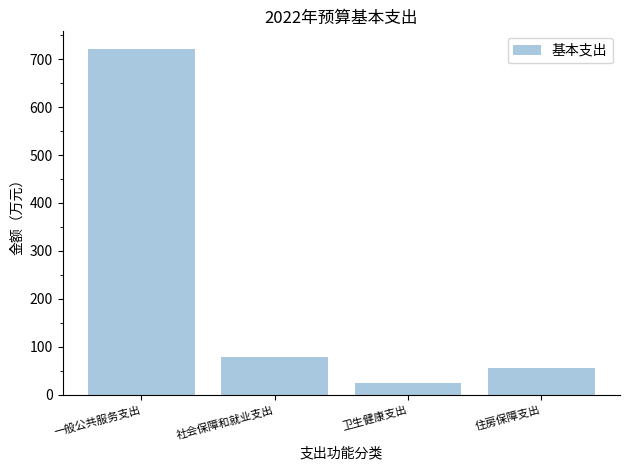

What is the sum of the values at 一般公共服务支出 and 住房保障支出?

776.7